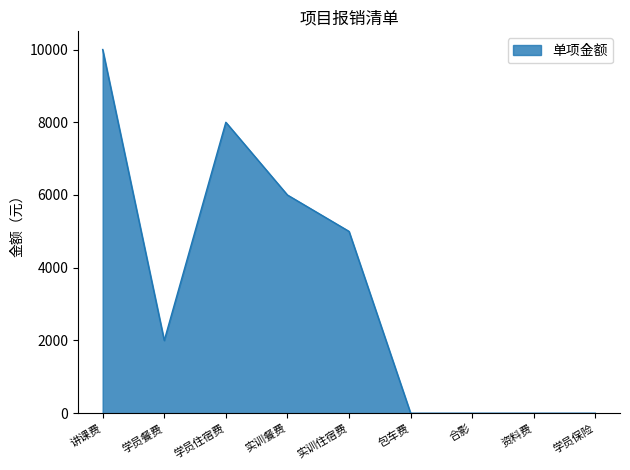

Does the chart have visible grid lines?

No